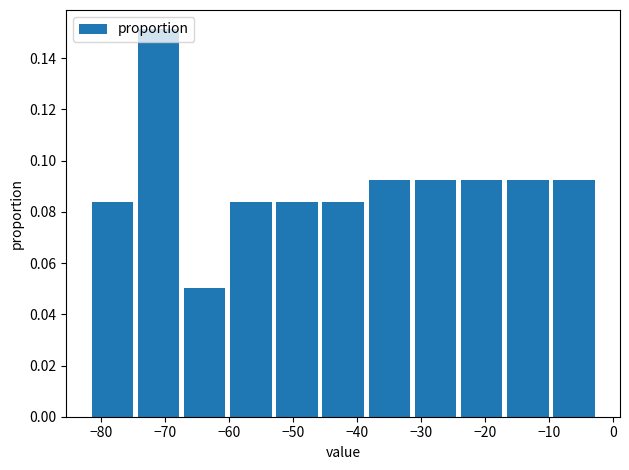

Over which range of the x-axis is the bar tallest?

-75 to -67